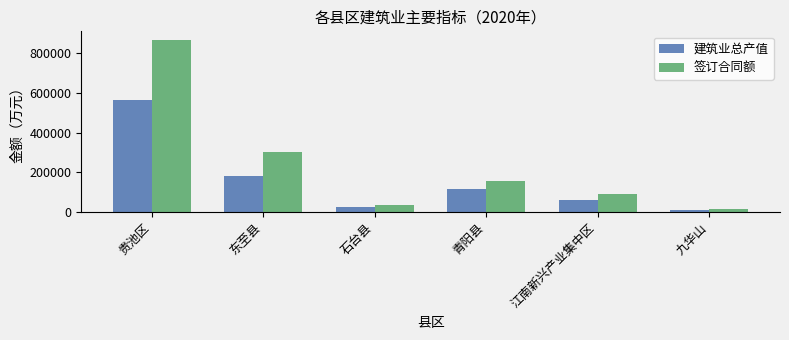

How many series are shown in this chart?

2